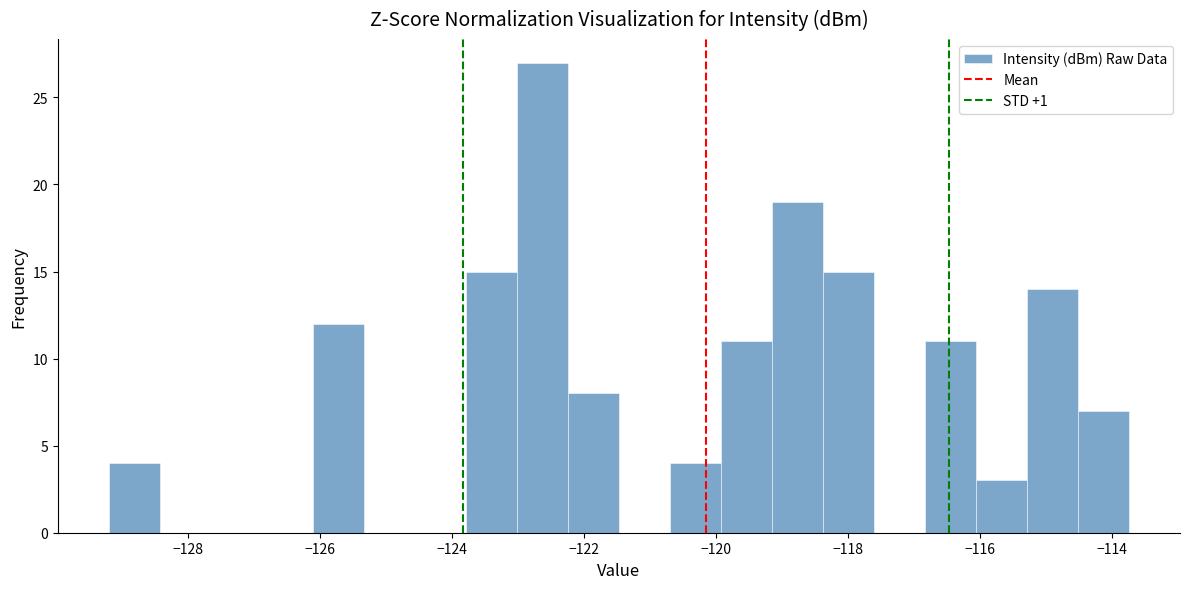

Read against the x-axis, roughly where is the centre of the tallest bar?

-122.6